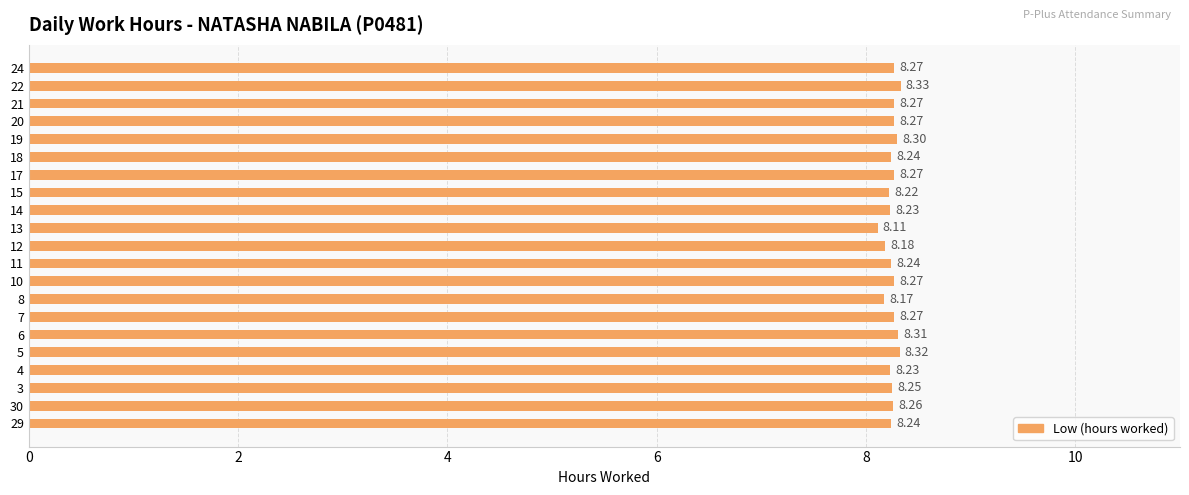

What is the change in value from 3 to 6?

+0.1